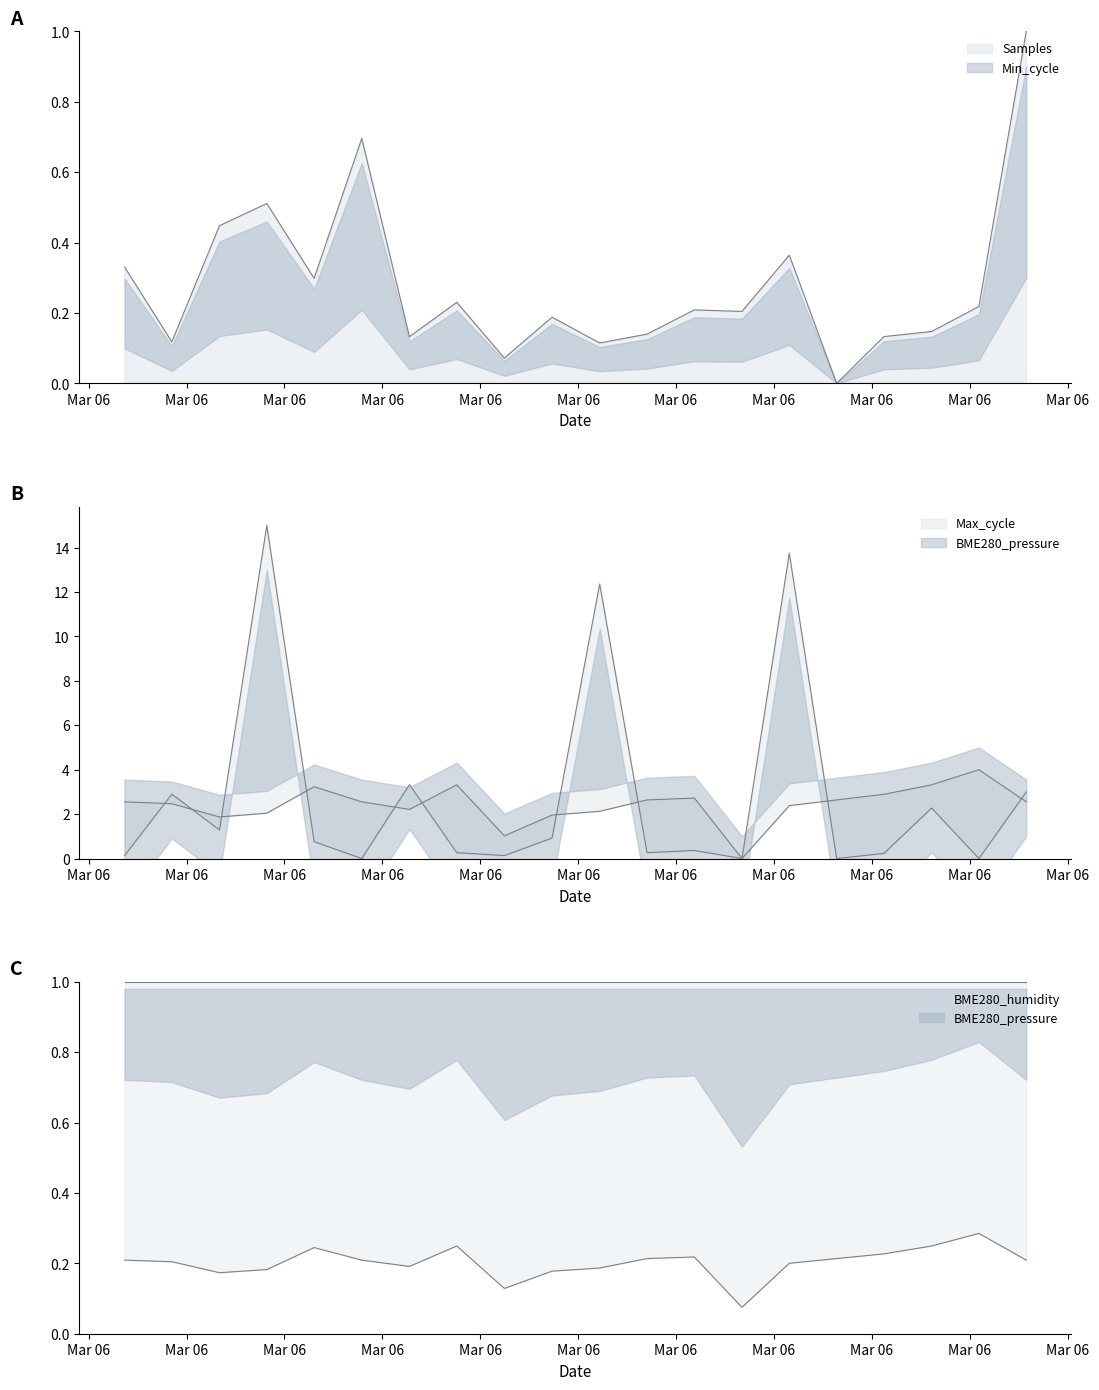

How many interior local peaks does the Max_cycle series have?

7